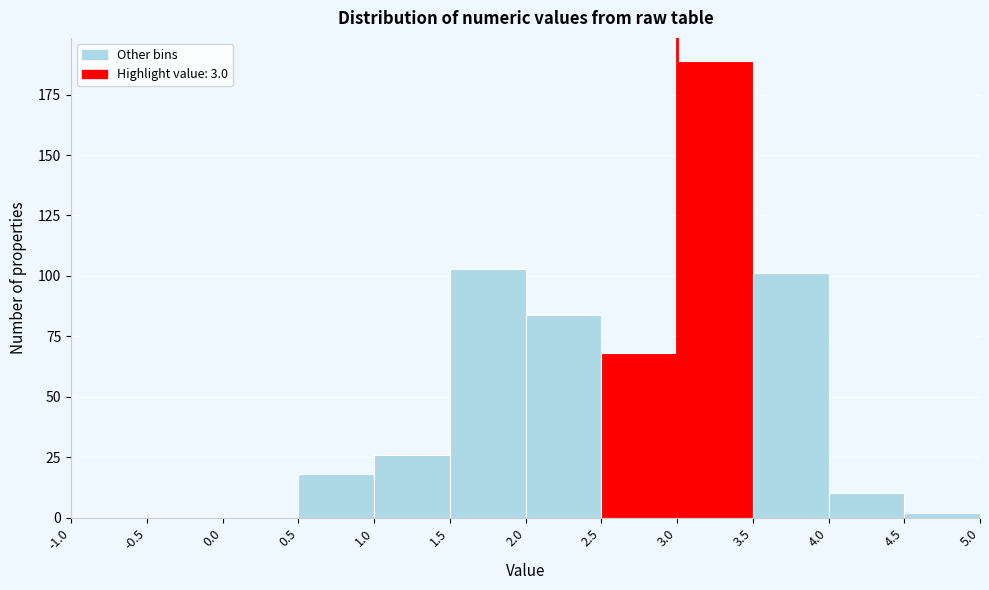

Reading left to right, list every bar in this chart as the range it spans on the x-axis followed by its height. The values are not printed on the chart, so give them approximately, as read against the axis.

-1.0 to -0.5: 0
-0.5 to 0.0: 0
0.0 to 0.5: 0
0.5 to 1.0: 20
1.0 to 1.5: 25
1.5 to 2.0: 105
2.0 to 2.5: 85
2.5 to 3.0: 70
3.0 to 3.5: 190
3.5 to 4.0: 100
4.0 to 4.5: 10
4.5 to 5.0: under 5